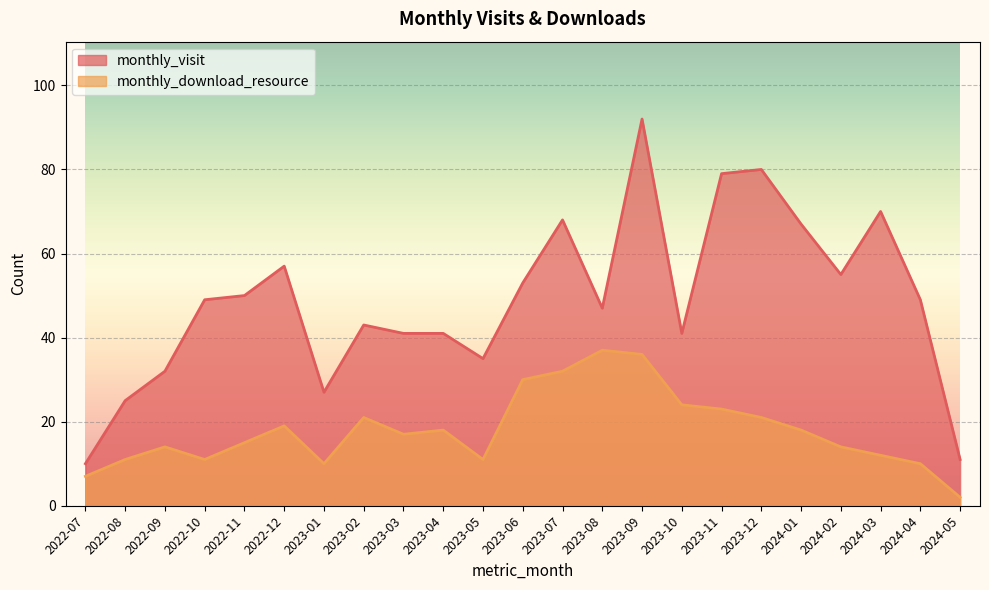

Which category has the lowest value in the monthly_visit series?

2022-07